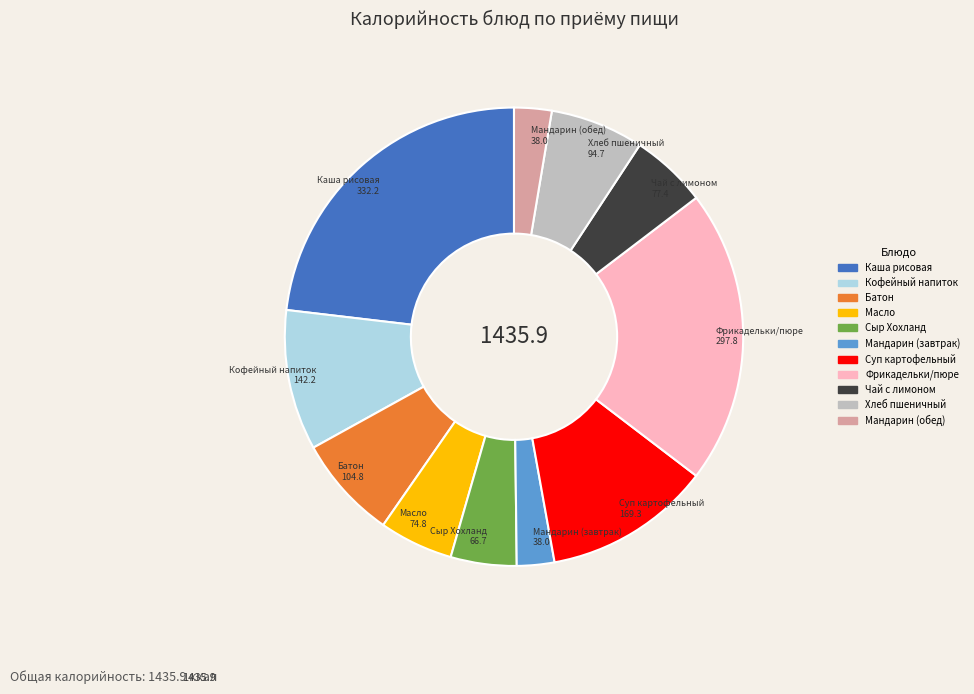

Is there a majority slice in this chart?

No